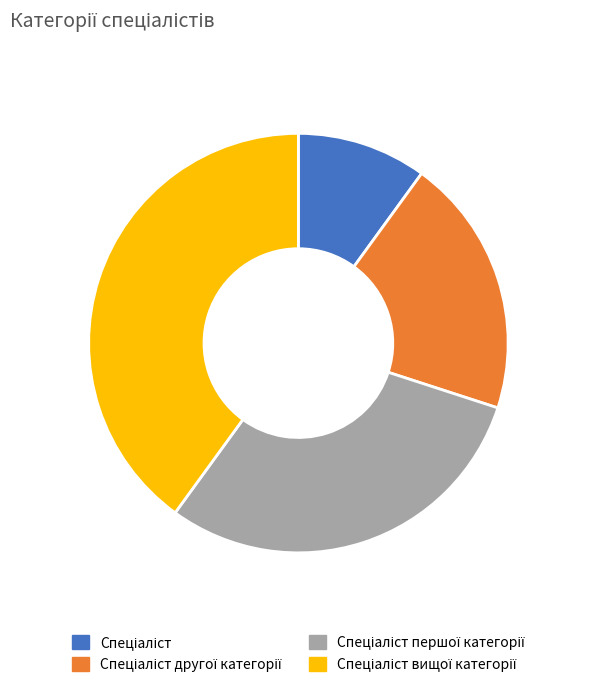

How many segments does this pie chart have?

4